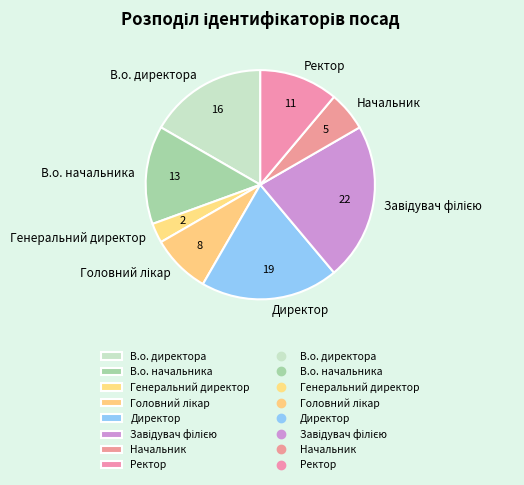

True or false: Начальник accounts for 6% of the total.

True